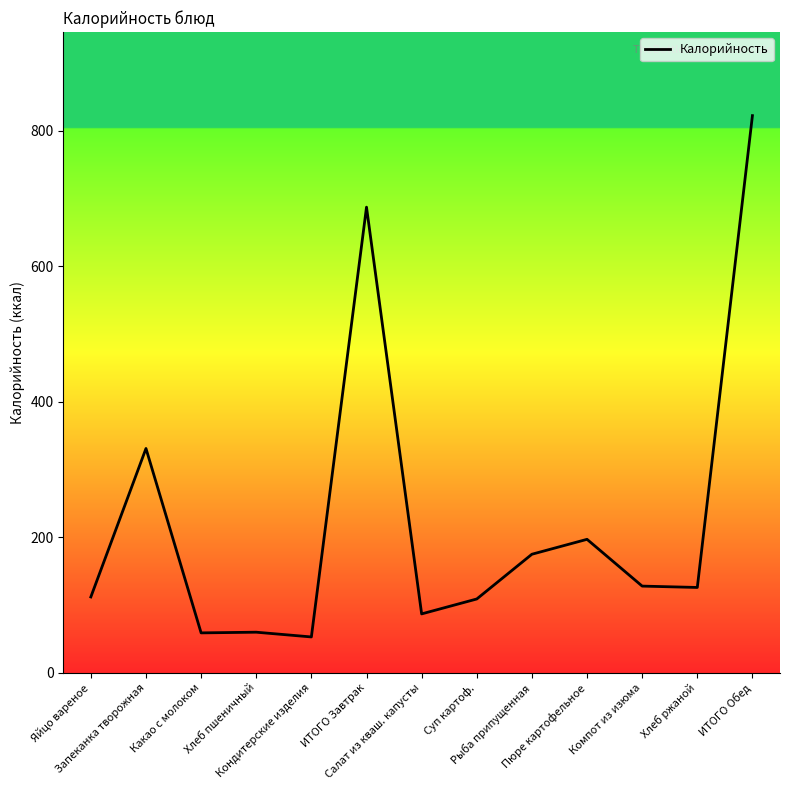

What is the minimum value shown in the chart?

53